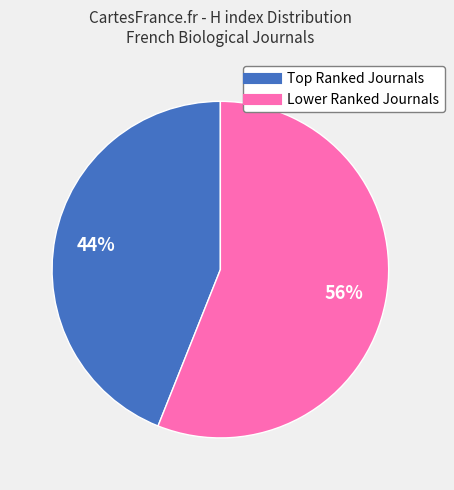

To the nearest percent, what is the difference between the largest and smallest slice percentages?

12%